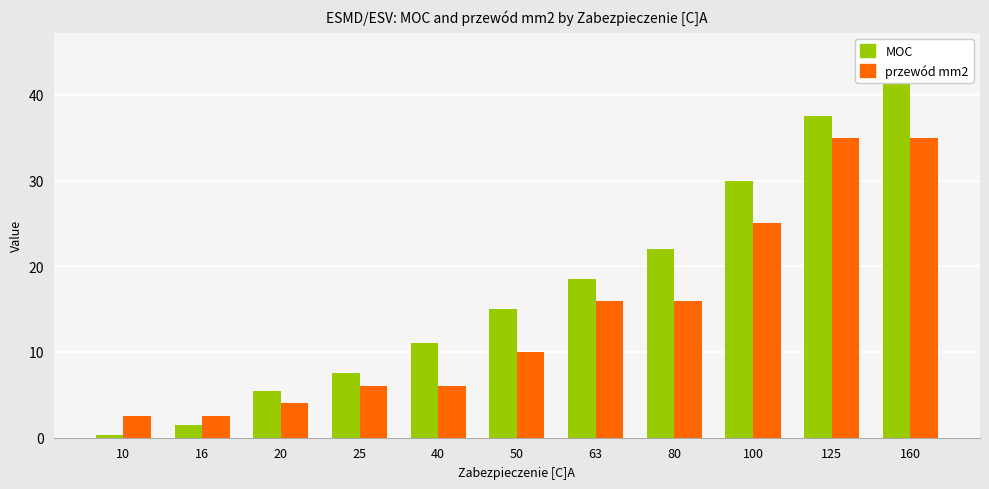

Rank the categories by MOC value from highest to lowest.

160, 125, 100, 80, 63, 50, 40, 25, 20, 16, 10